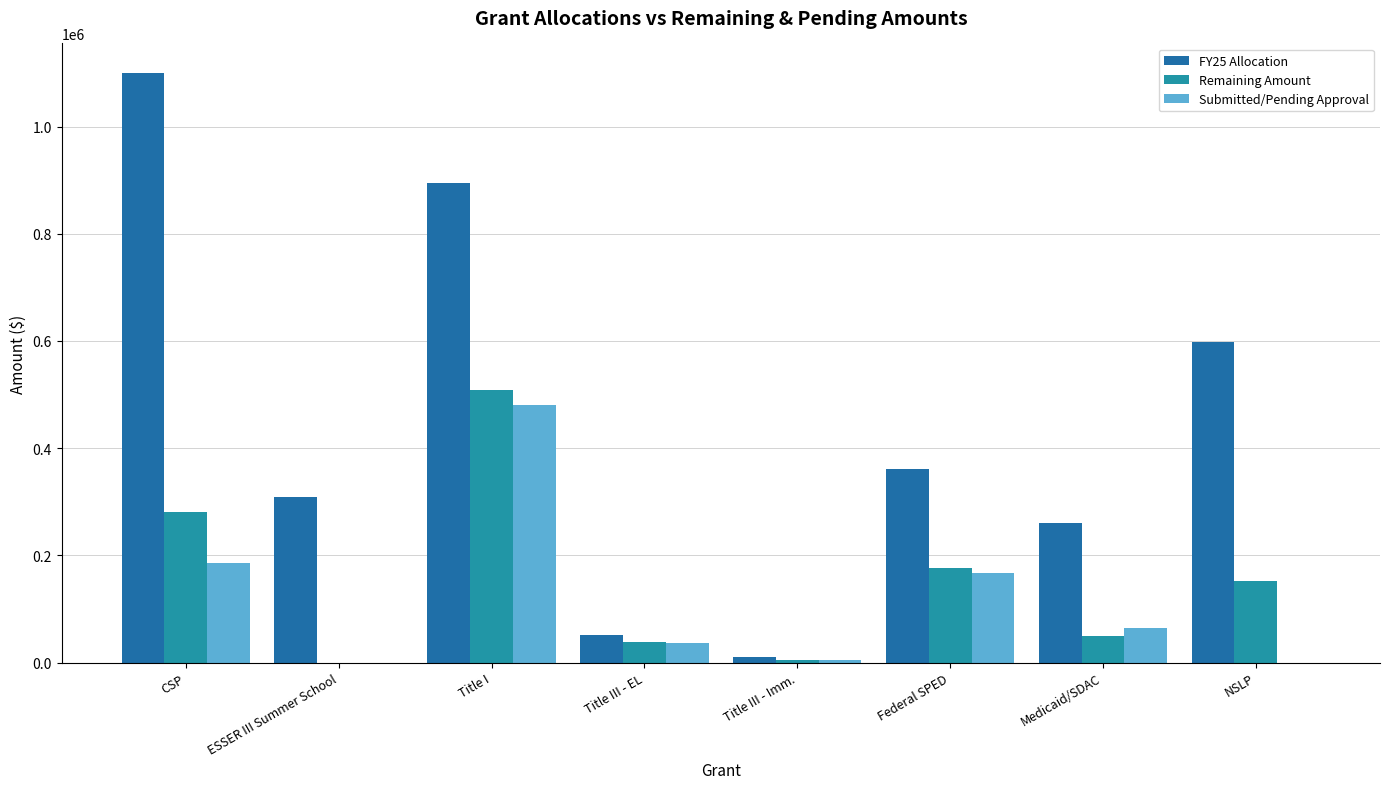

What is the value of the FY25 Allocation bar at the 4th from the left?

50689.8